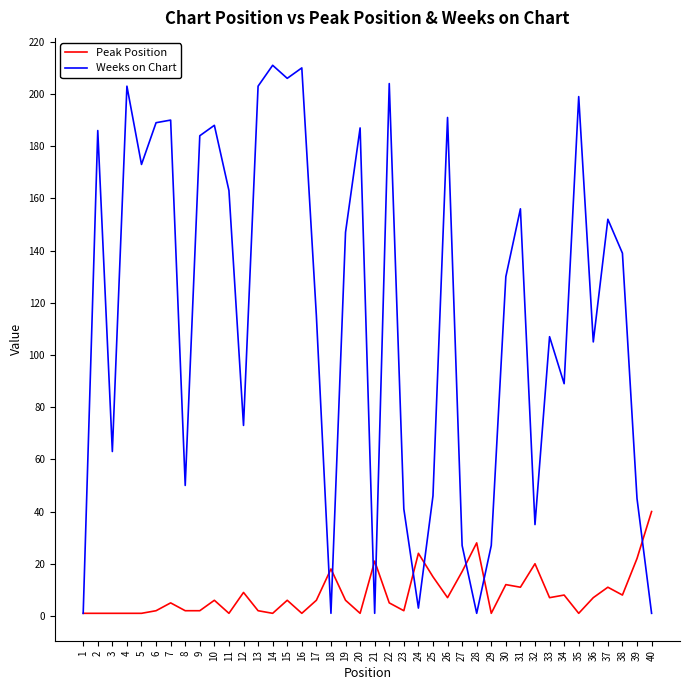

True or false: Peak Position and Weeks on Chart intersect in this chart.

True